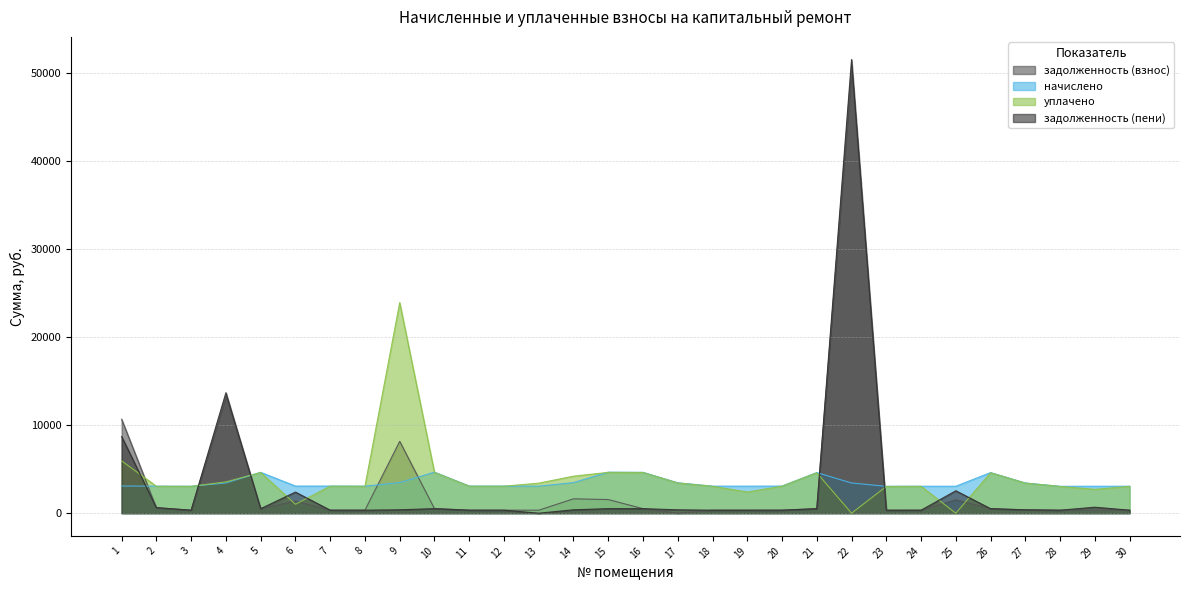

Between 12 and 26, which series saw the biggest shift?

начислено